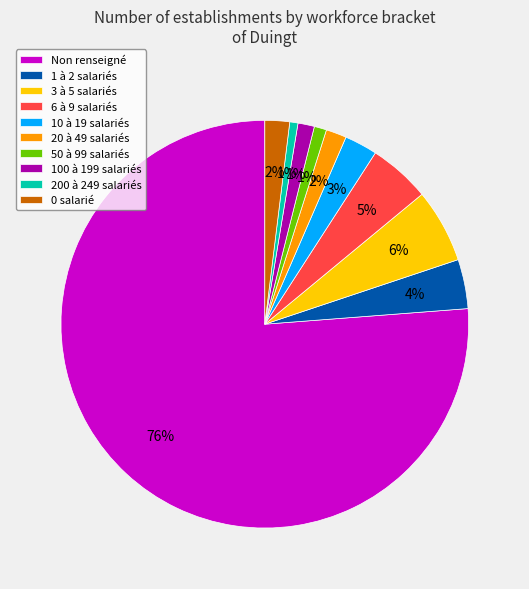

What is the majority slice?

Non renseigné